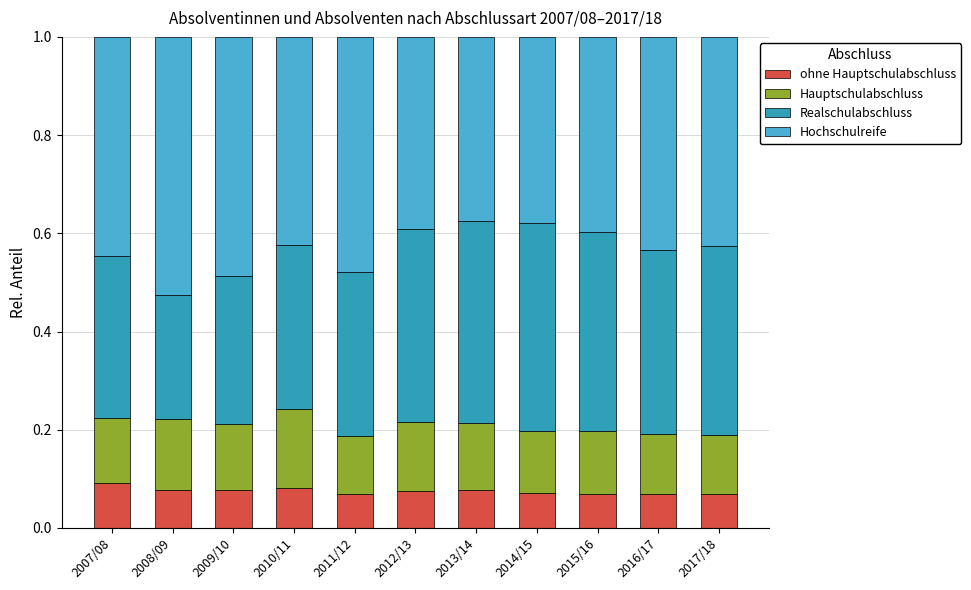

Are the bars horizontal?

No